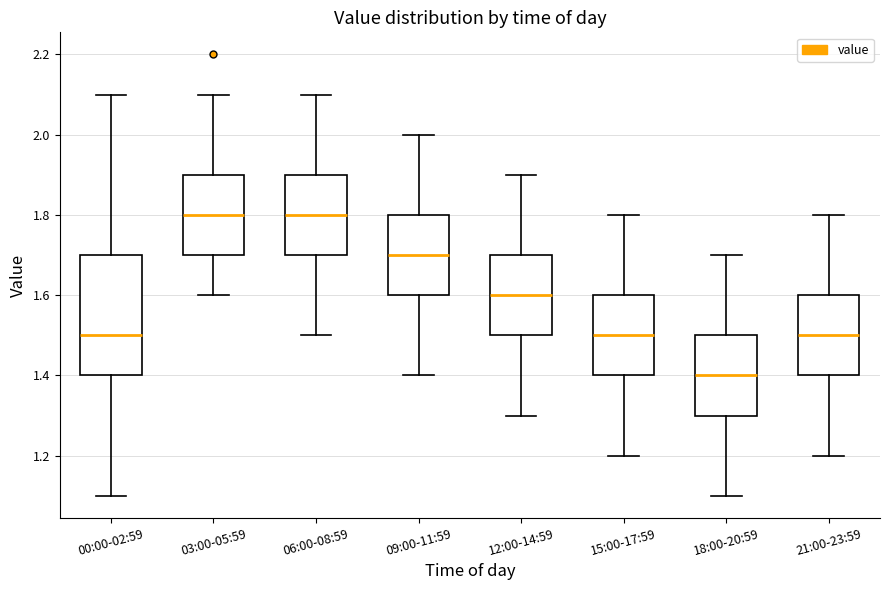

Reading left to right, read every box against the y-axis: the position of its median line, the range the box covers, and the ends of its whiskers. The values are not printed on the chart, so give them approximately, as read against the axis.

00:00-02:59: median 1.5, box 1.4 to 1.7, whiskers 1.1 to 2.1
03:00-05:59: median 1.8, box 1.7 to 1.9, whiskers 1.6 to 2.1
06:00-08:59: median 1.8, box 1.7 to 1.9, whiskers 1.5 to 2.1
09:00-11:59: median 1.7, box 1.6 to 1.8, whiskers 1.4 to 2.0
12:00-14:59: median 1.6, box 1.5 to 1.7, whiskers 1.3 to 1.9
15:00-17:59: median 1.5, box 1.4 to 1.6, whiskers 1.2 to 1.8
18:00-20:59: median 1.4, box 1.3 to 1.5, whiskers 1.1 to 1.7
21:00-23:59: median 1.5, box 1.4 to 1.6, whiskers 1.2 to 1.8